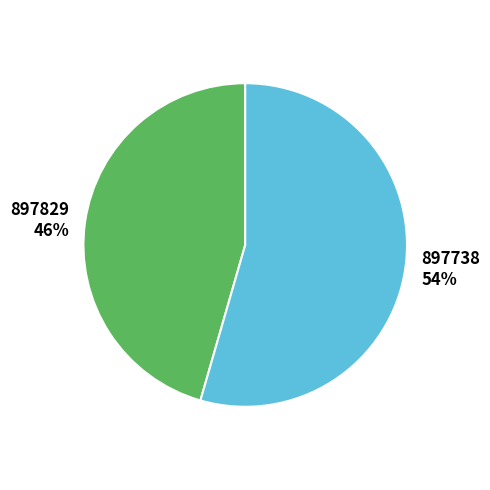

To the nearest percent, what percentage of the pie is 897738?

54%